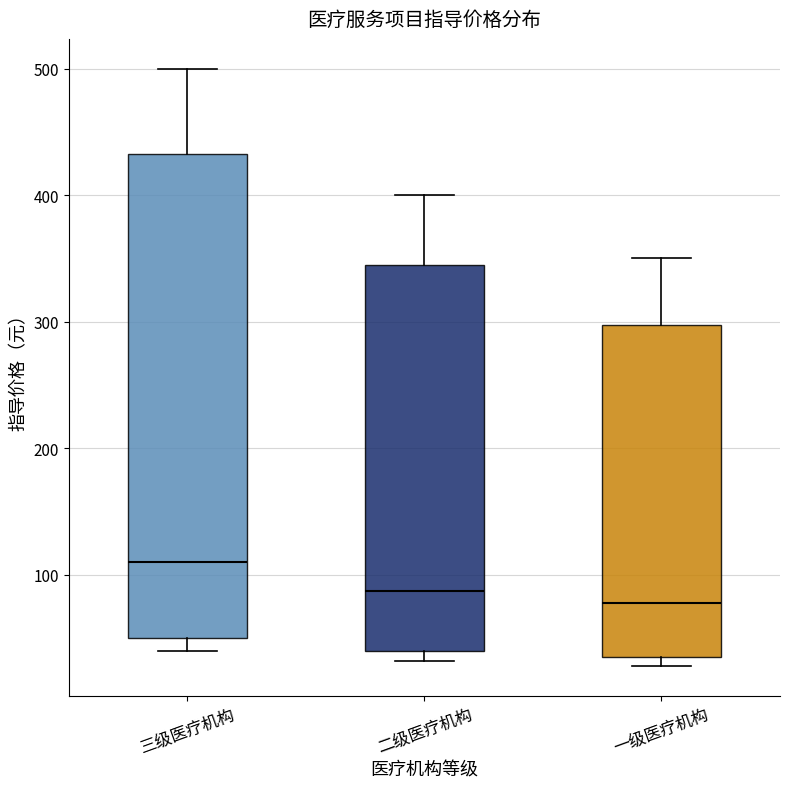

Reading left to right, read every box against the y-axis: the position of its median line, the range the box covers, and the ends of its whiskers. The values are not printed on the chart, so give them approximately, as read against the axis.

三级医疗机构: median 110, box 50 to 430, whiskers 40 to 500
二级医疗机构: median 90, box 40 to 350, whiskers 30 to 400
一级医疗机构: median 80, box 40 to 300, whiskers 30 to 350